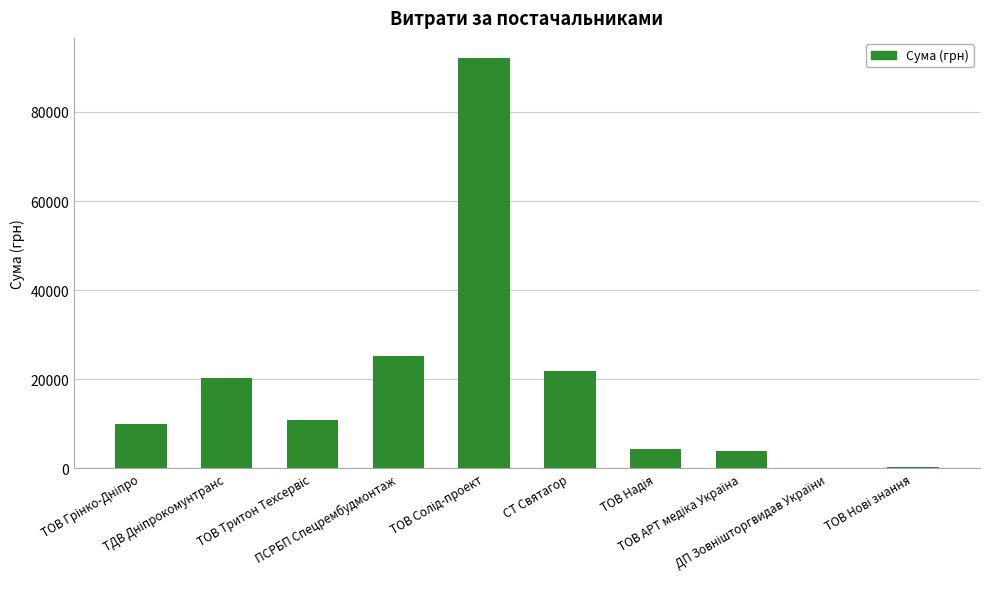

What is the sum of all values?

188657.3